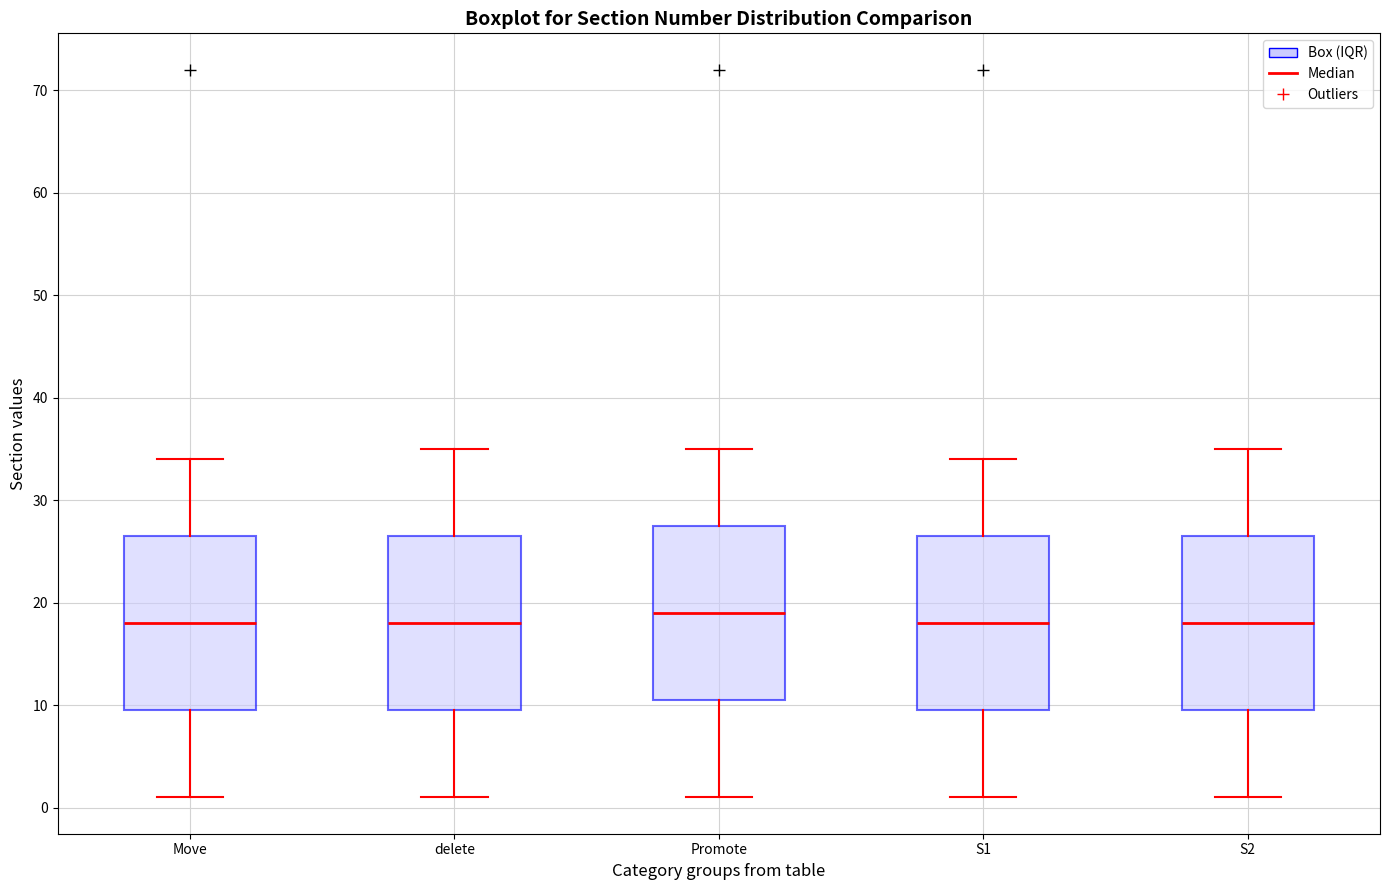

Which box's median line is the highest?

Promote